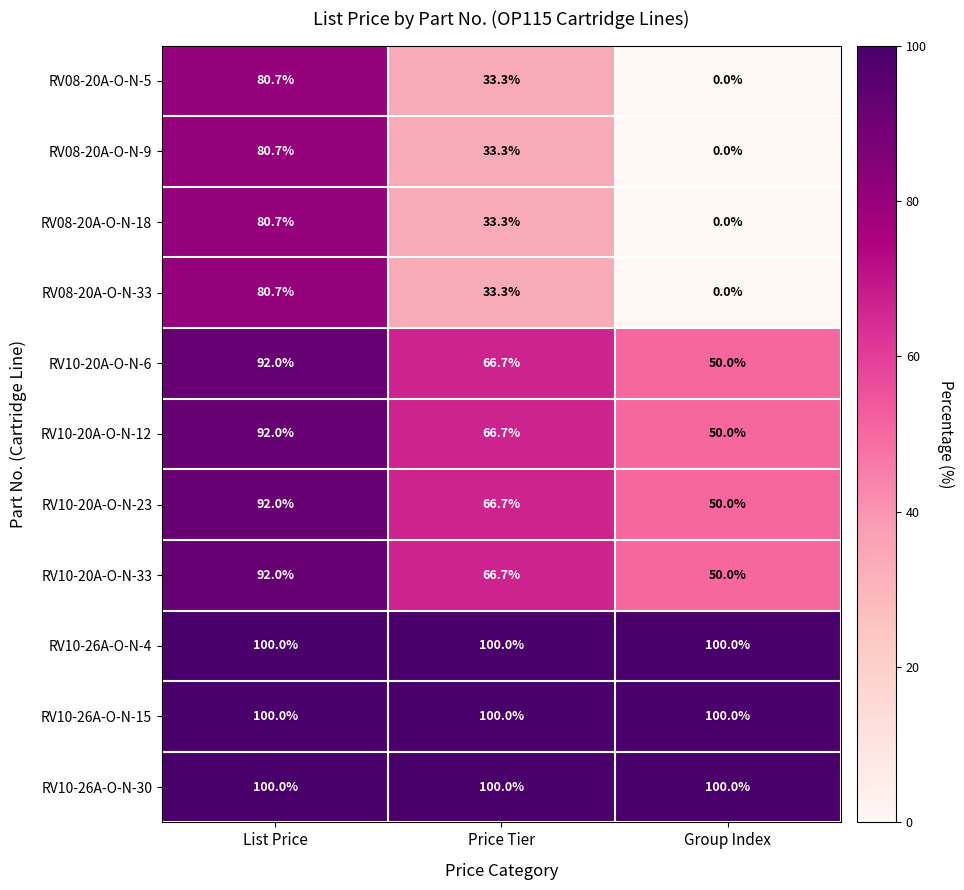

What is the difference between the highest and lowest values at Group Index?

100.0